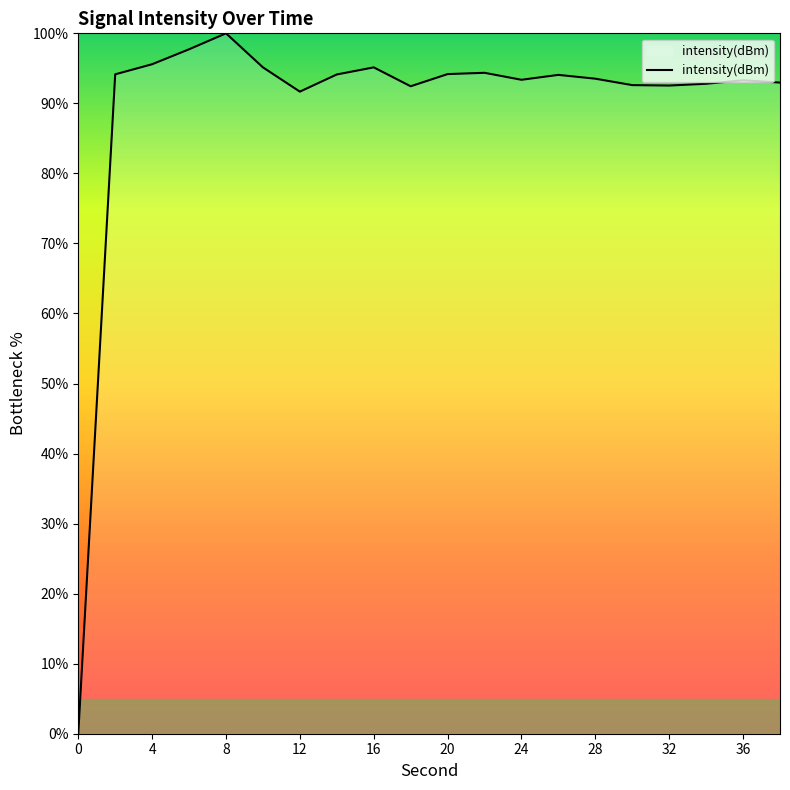

What is the difference between the maximum and minimum values?

100.0